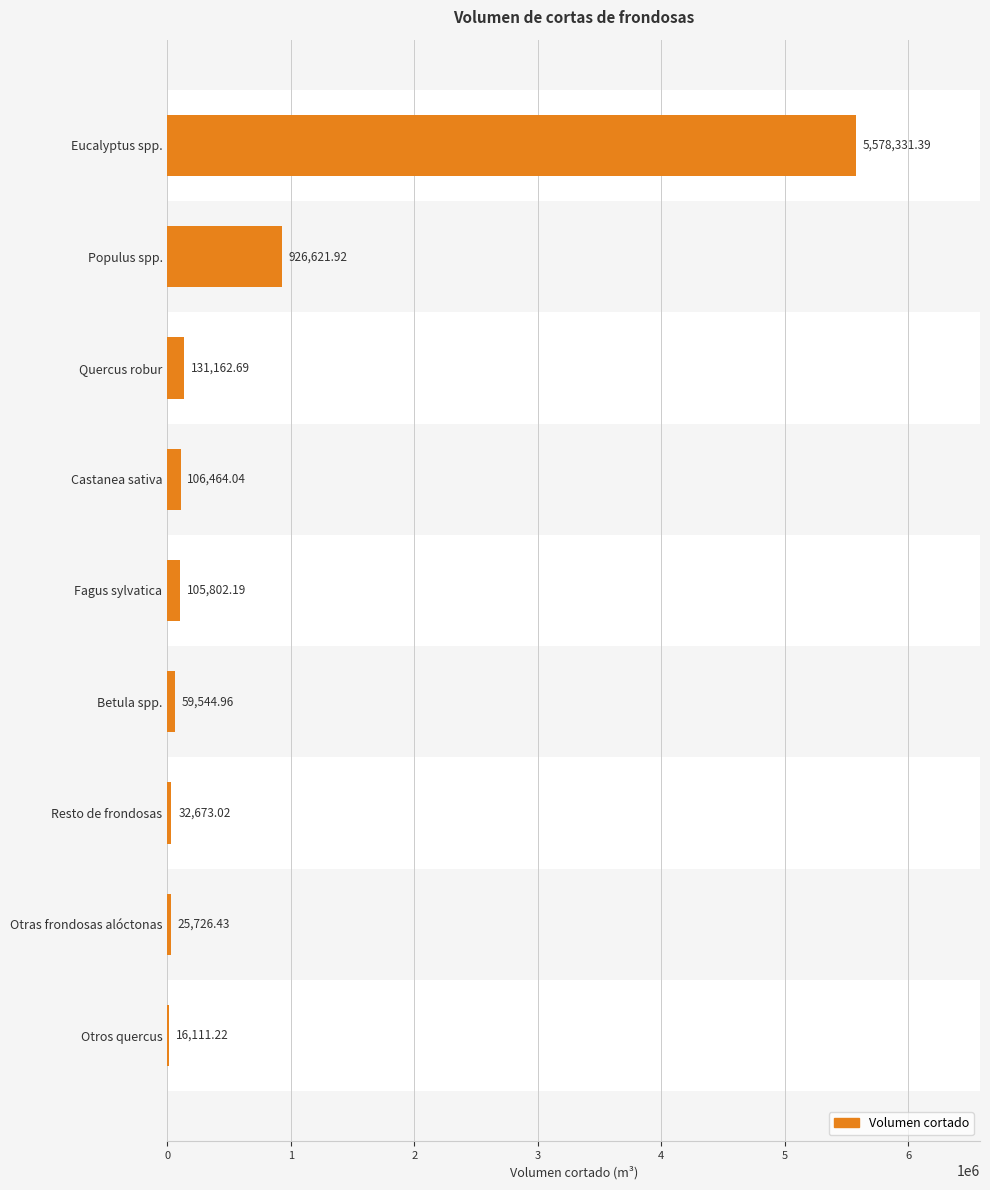

Which category has the highest value across all series?

Eucalyptus spp.